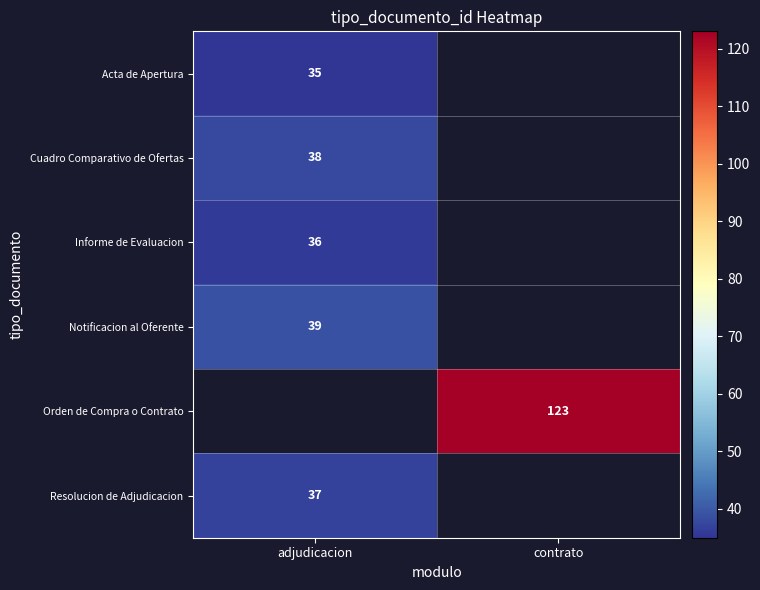

The value of Cuadro Comparativo de Ofertas at adjudicacion is 60. True or false?

False